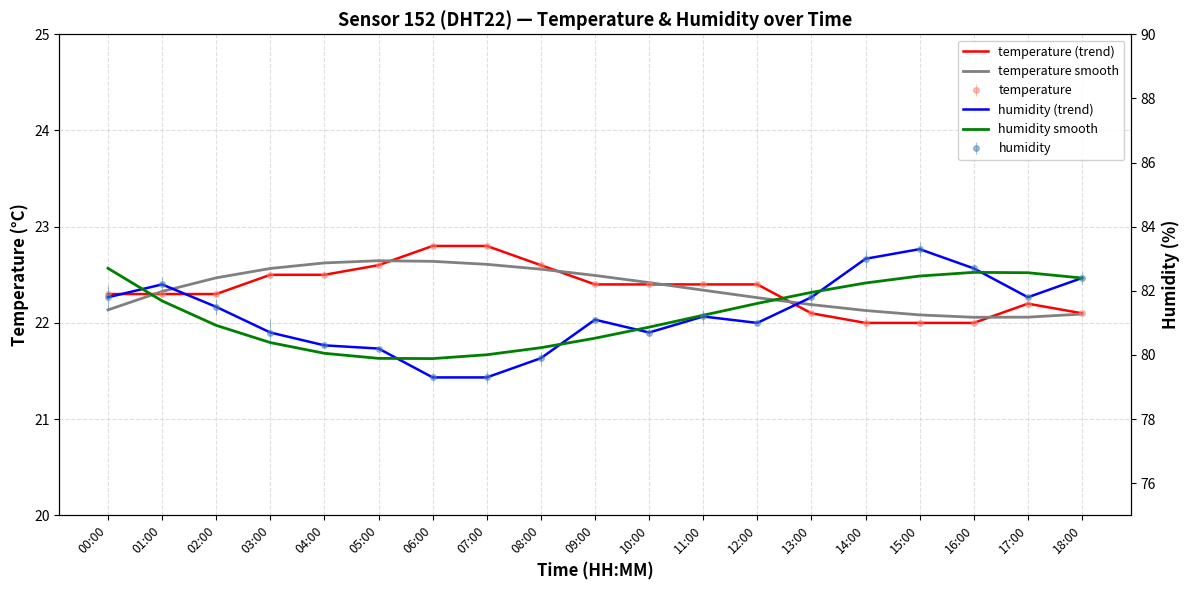

What is the label of the 11th point from the left?

10:00